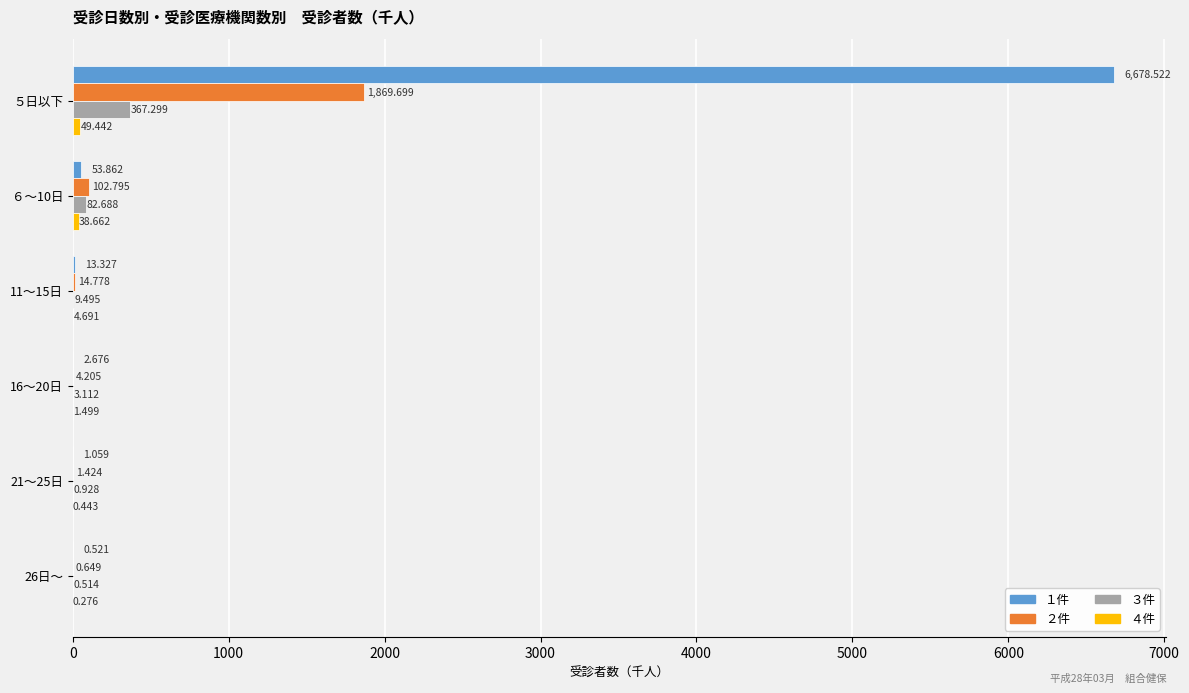

Is the value of ３件 at 11～15日 greater than the value of １件 at ５日以下?

No